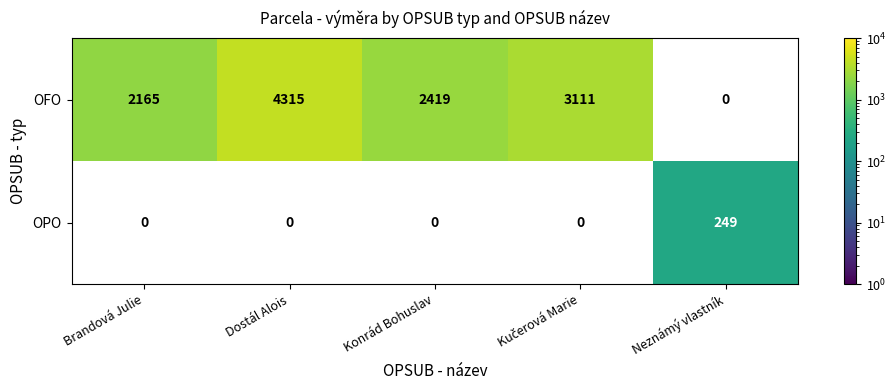

Which label corresponds to the smallest value in the chart?

Neznámý vlastník